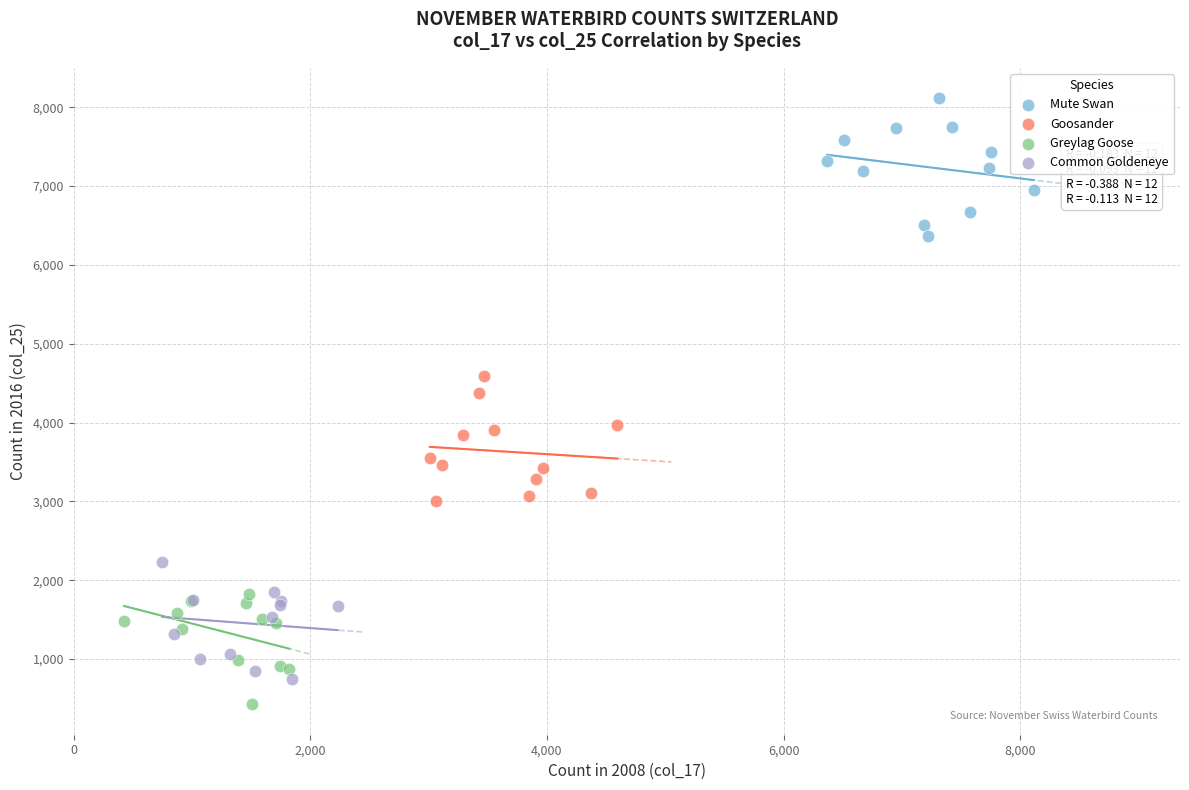

Which series contains the highest Y value?

Mute Swan